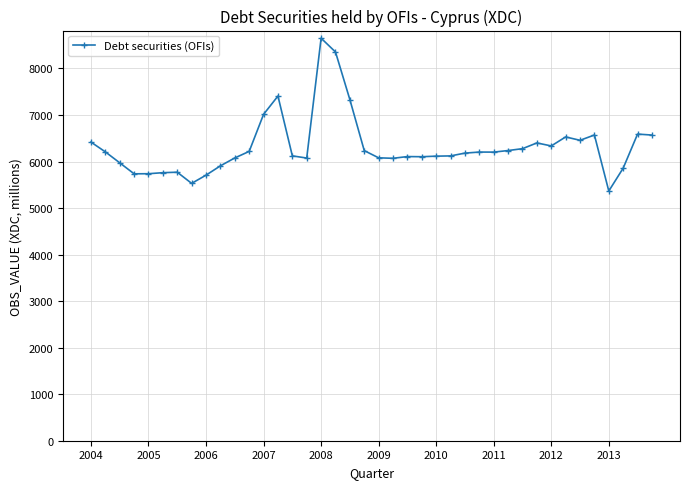

Does the chart have visible grid lines?

Yes